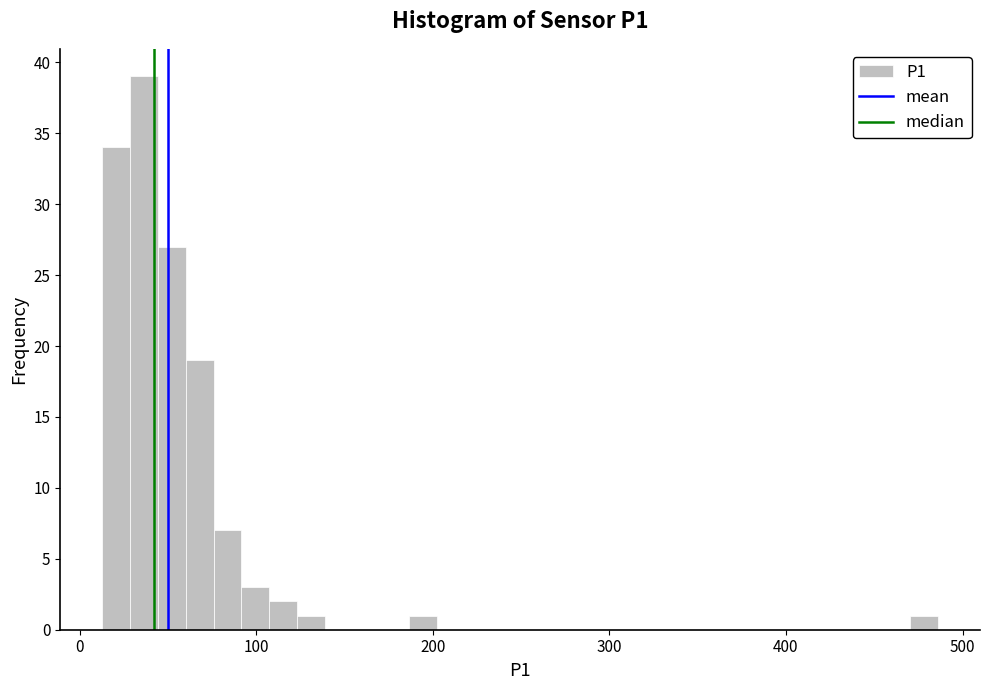

Around what value on the x-axis is the tallest bar? Give the approximate position of its centre, as read against the axis.

40